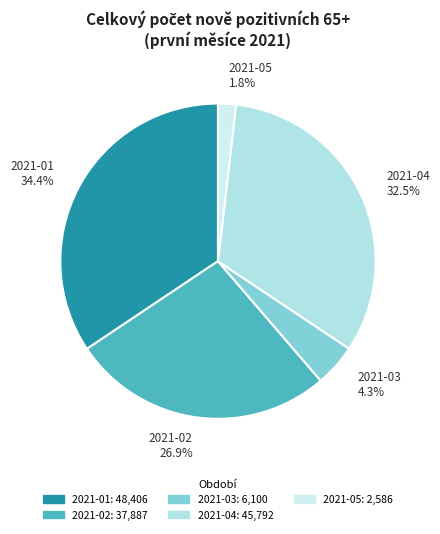

What is the smallest slice in the pie chart?

2021-05 1.8%